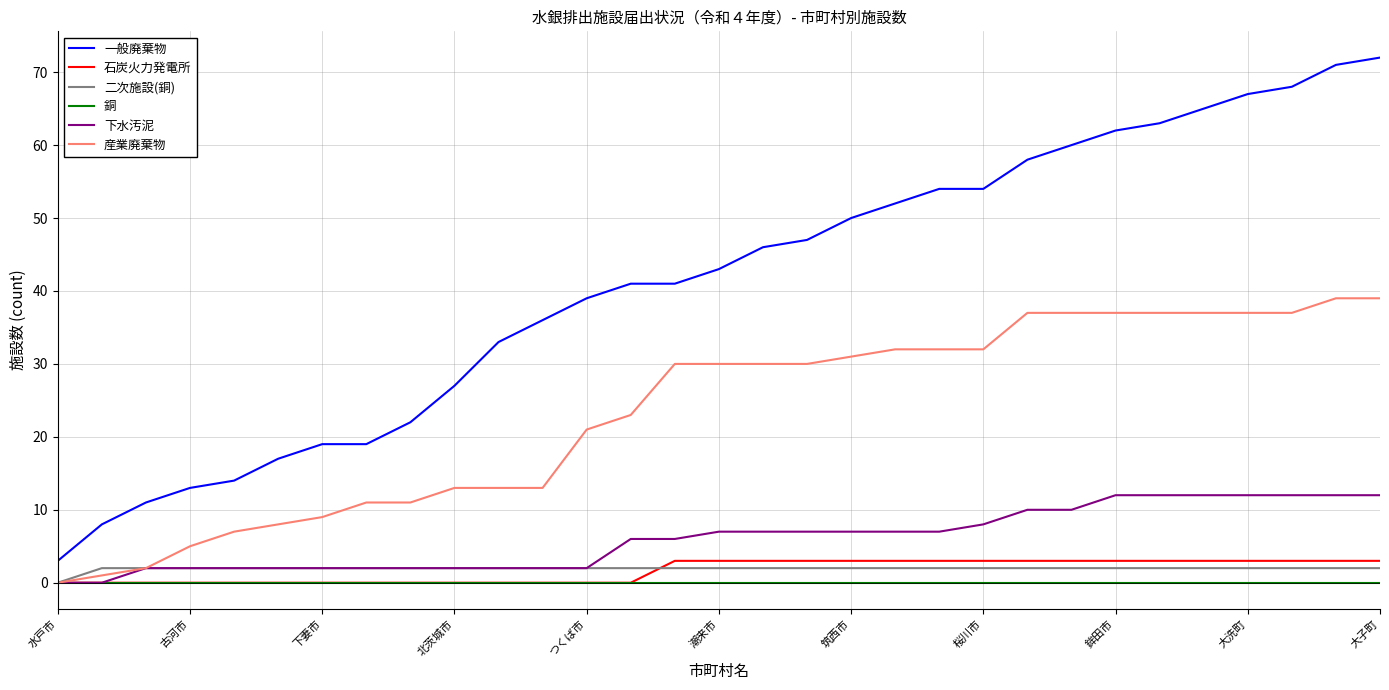

True or false: 一般廃棄物 and 産業廃棄物 intersect in this chart.

False